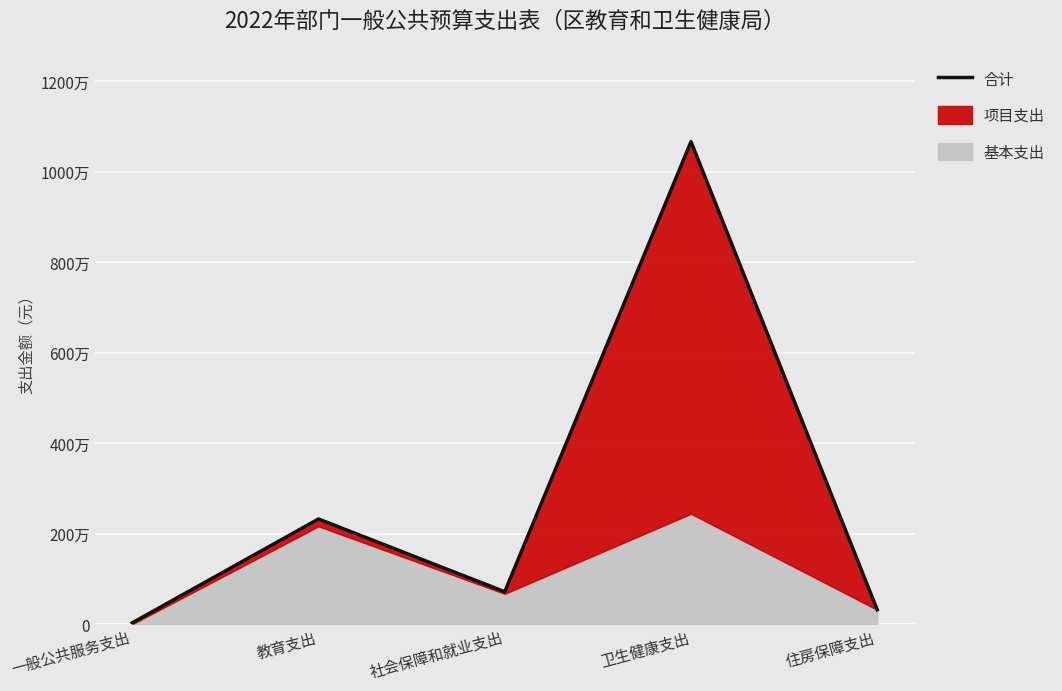

Rank the categories by value from highest to lowest.

卫生健康支出, 教育支出, 社会保障和就业支出, 住房保障支出, 一般公共服务支出